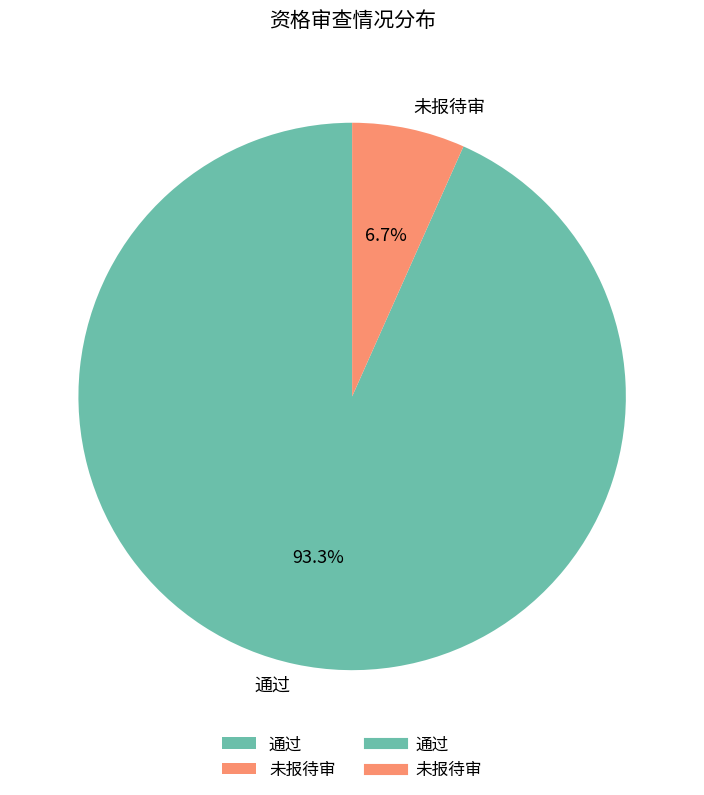

To the nearest percent, what percentage of the pie is 未报待审?

7%